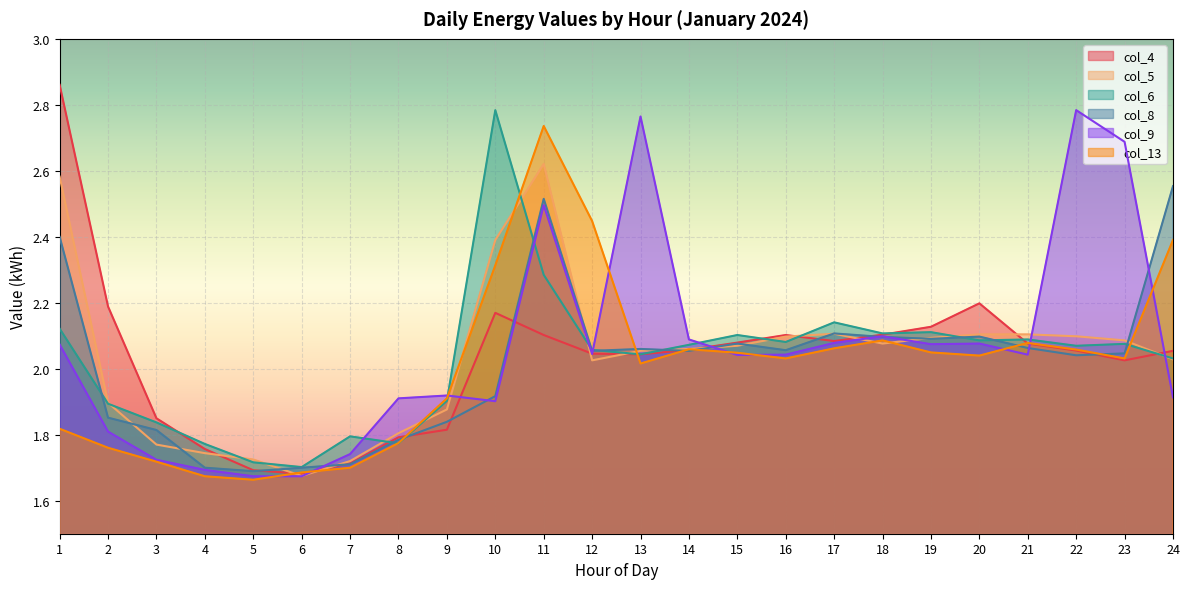

Reading left to right, list all the values displayed in this chart.

col_4: 2.9	2.2	1.8	1.8	1.7	1.7	1.7	1.8	1.8	2.2	2.1	2.0	2.0	2.1	2.1	2.1	2.1	2.1	2.1	2.2	2.1	2.1	2.0	2.1
col_5: 2.6	1.9	1.8	1.7	1.7	1.7	1.7	1.8	1.9	2.4	2.6	2.0	2.1	2.1	2.1	2.1	2.1	2.1	2.1	2.1	2.1	2.1	2.1	2.0
col_6: 2.1	1.9	1.8	1.8	1.7	1.7	1.8	1.8	1.9	2.8	2.3	2.1	2.0	2.1	2.1	2.1	2.1	2.1	2.1	2.1	2.1	2.1	2.1	2.0
col_8: 2.4	1.9	1.8	1.7	1.7	1.7	1.7	1.8	1.8	1.9	2.5	2.1	2.1	2.1	2.1	2.1	2.1	2.1	2.1	2.1	2.1	2.0	2.0	2.6
col_9: 2.1	1.8	1.7	1.7	1.7	1.7	1.7	1.9	1.9	1.9	2.5	2.0	2.8	2.1	2.0	2.0	2.1	2.1	2.1	2.1	2.0	2.8	2.7	1.9
col_13: 1.8	1.8	1.7	1.7	1.7	1.7	1.7	1.8	1.9	2.3	2.7	2.4	2.0	2.1	2.0	2.0	2.1	2.1	2.0	2.0	2.1	2.1	2.0	2.4